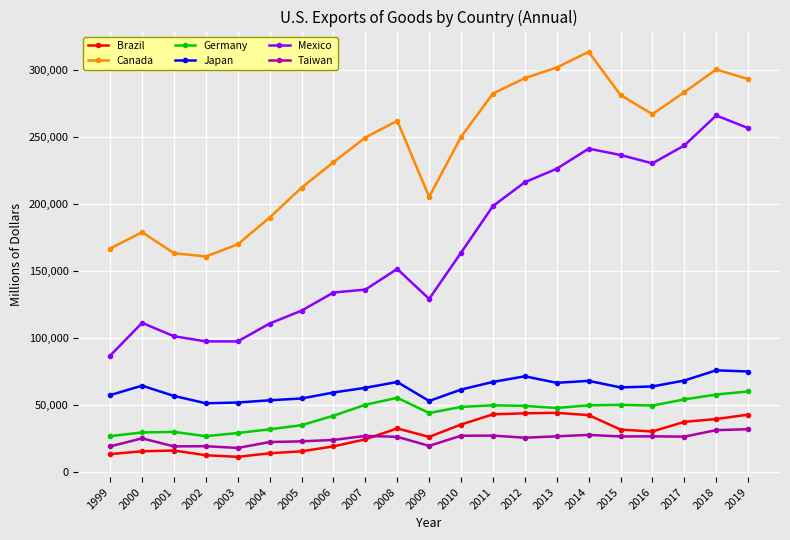

True or false: Germany and Taiwan intersect in this chart.

False